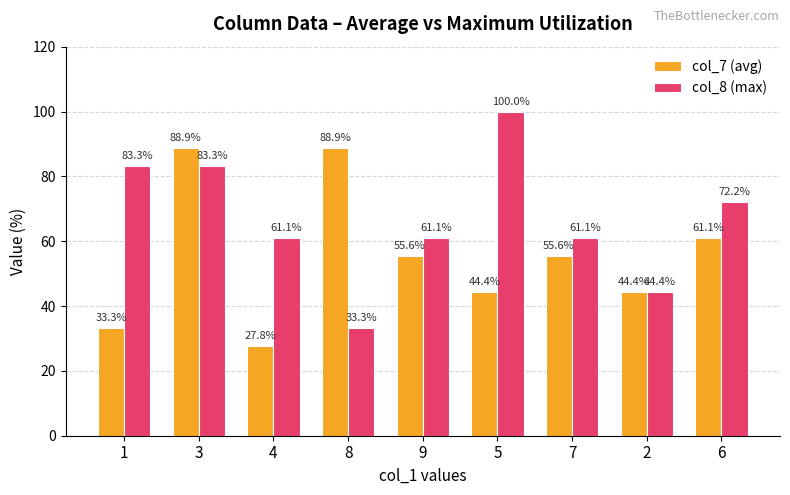

Which series has the widest spread of values?

col_8 (max)